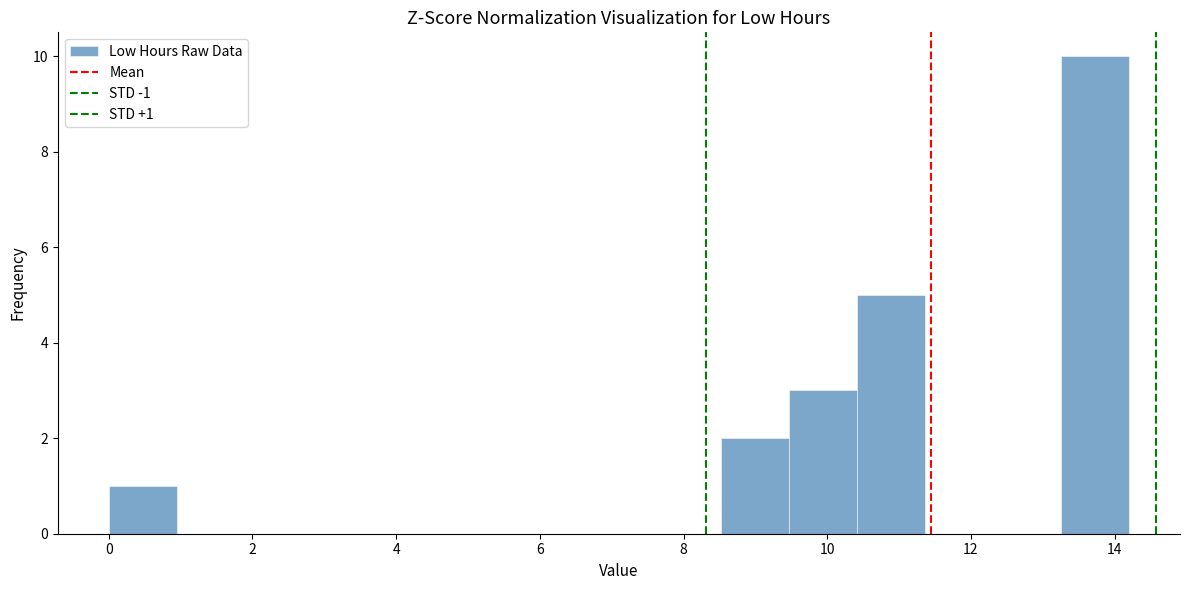

Over which range of the x-axis is the bar tallest?

13.2 to 14.2